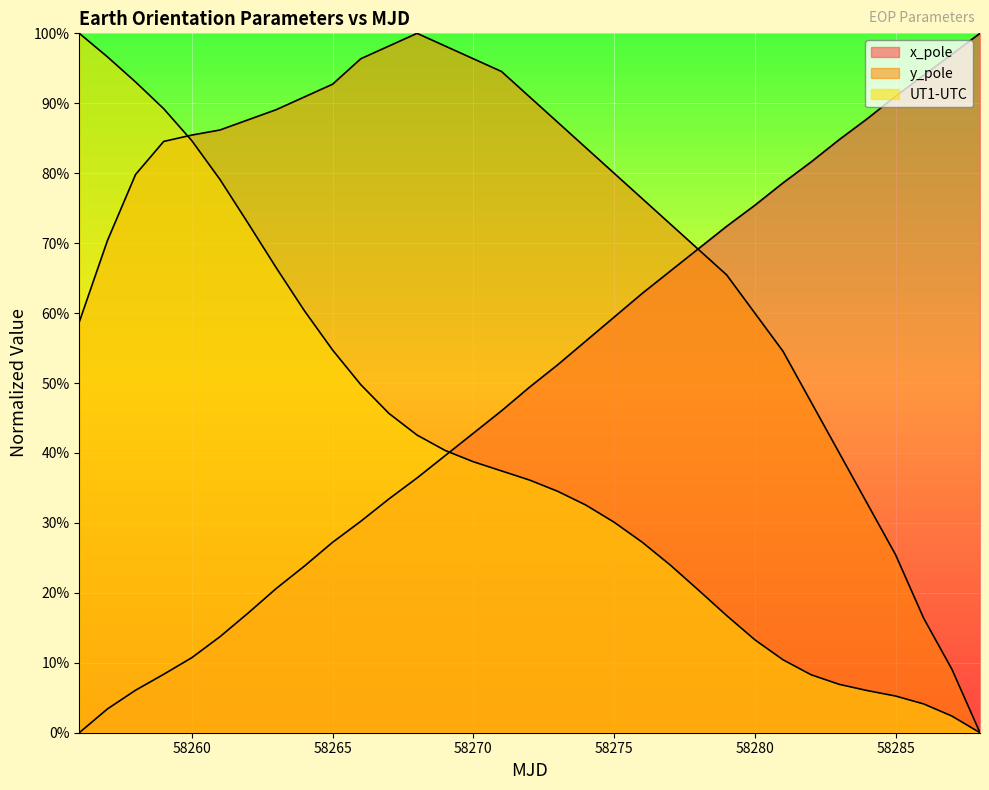

Between which two adjacent categories do y_pole and UT1-UTC first intersect?

58259 and 58260